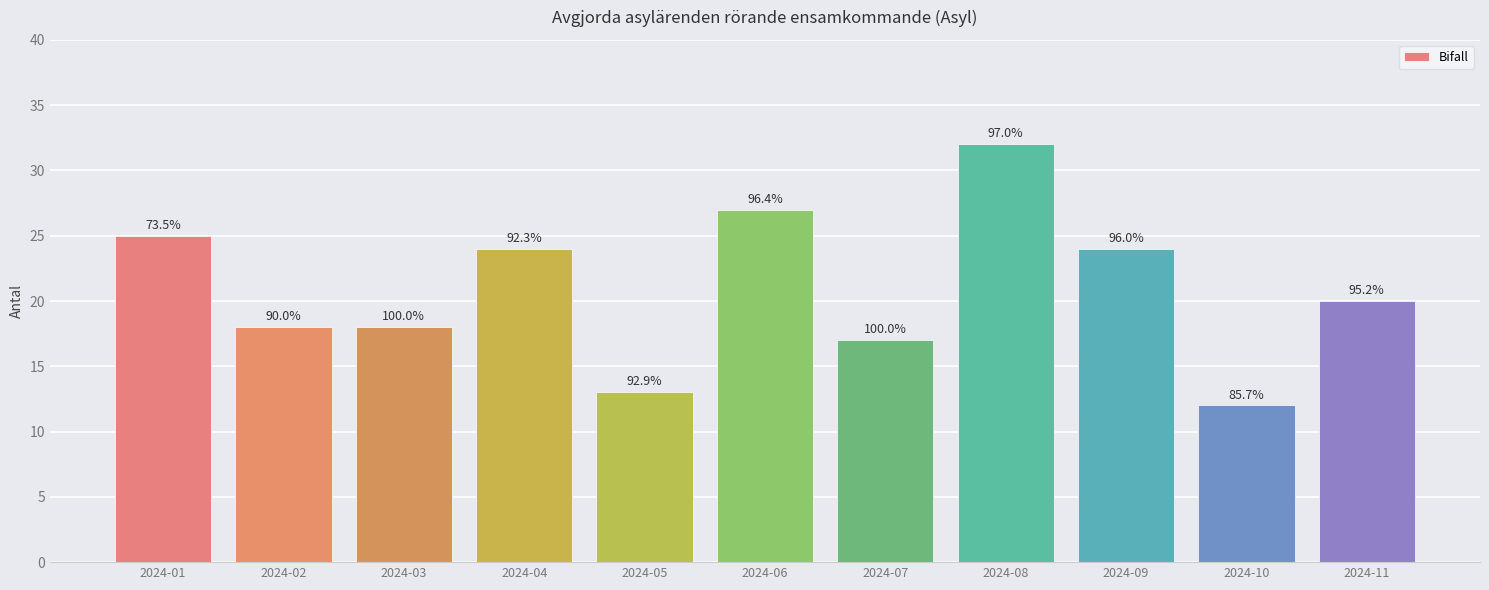

Where does the data first go above 20?

2024-01